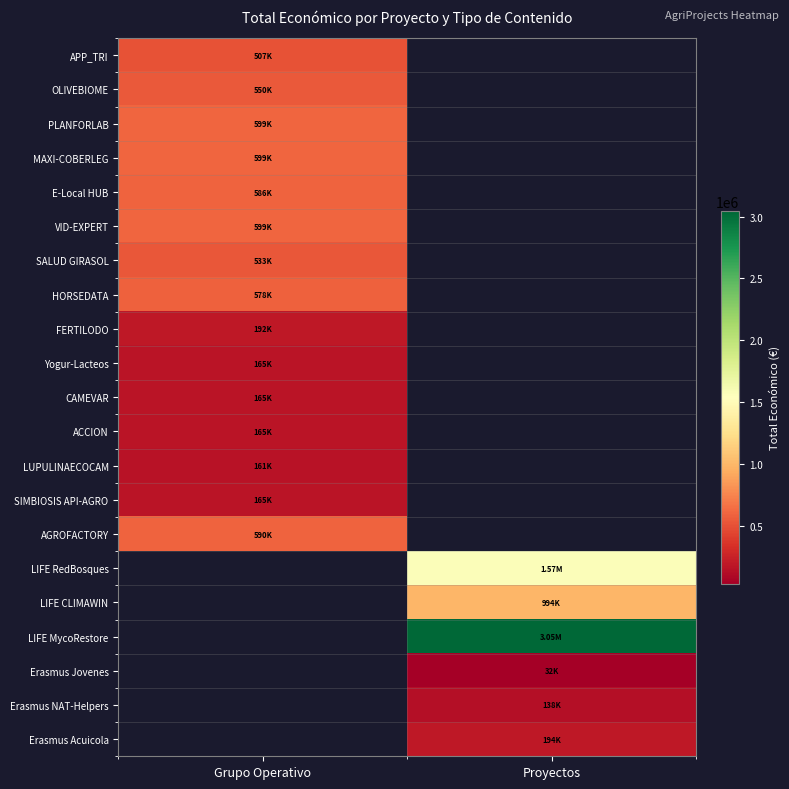

At which label does HORSEDATA reach its peak?

Grupo Operativo